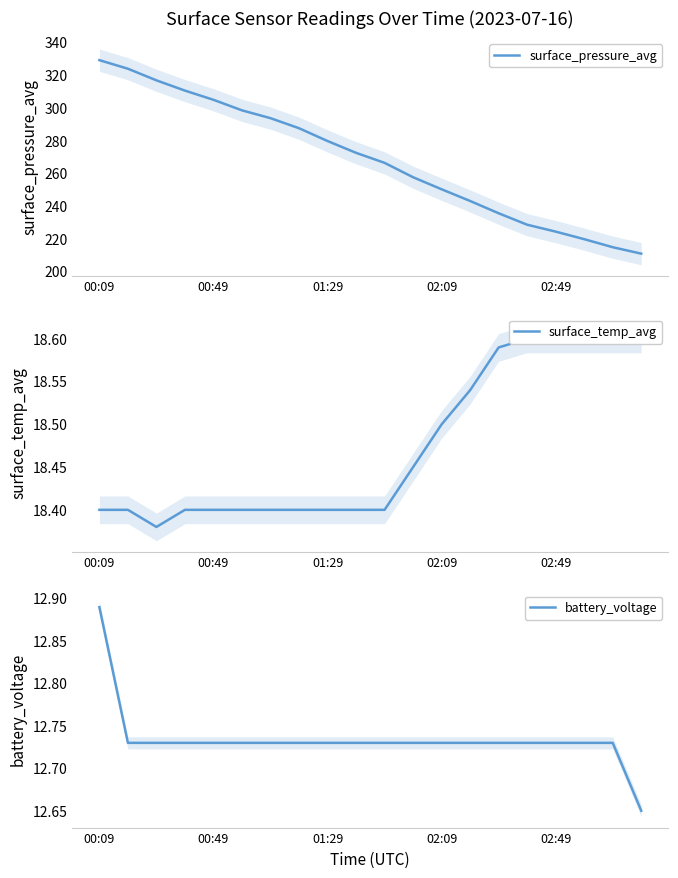

How many lines are shown in the chart?

3